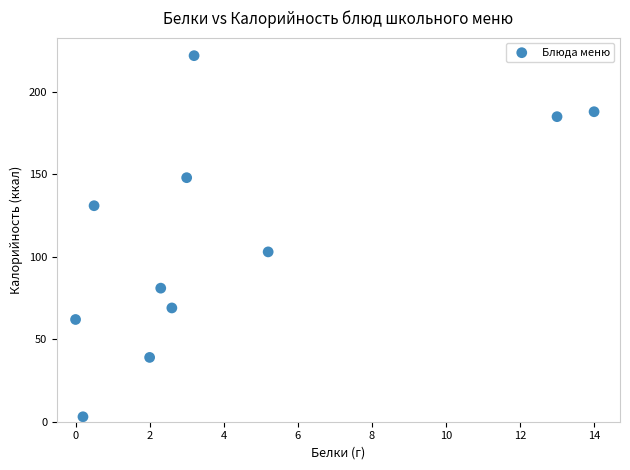

What Y value in the scatter plot is closest to 112?

103